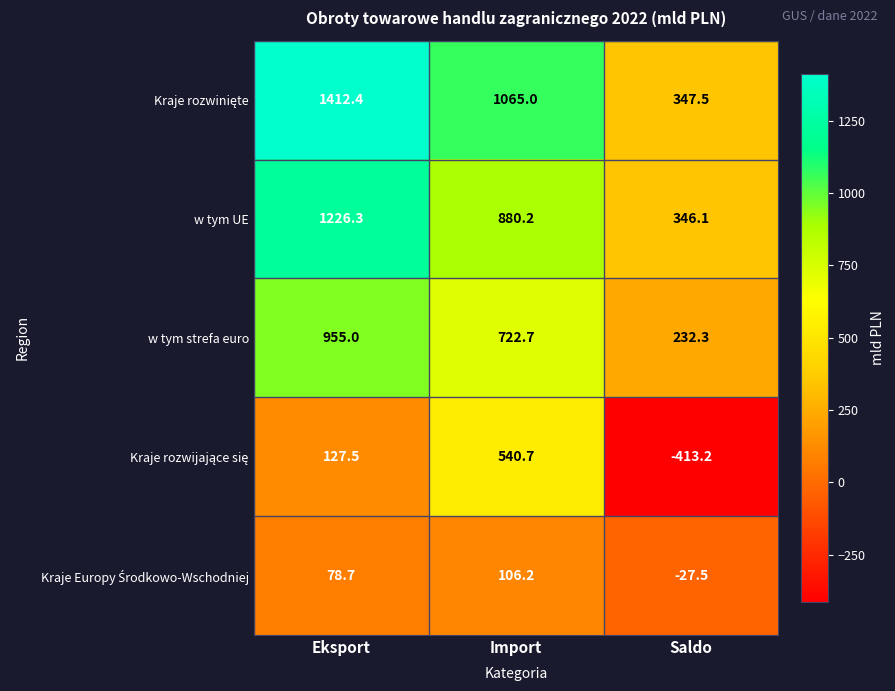

Where is w tym strefa euro nearest to the value 593?

Import